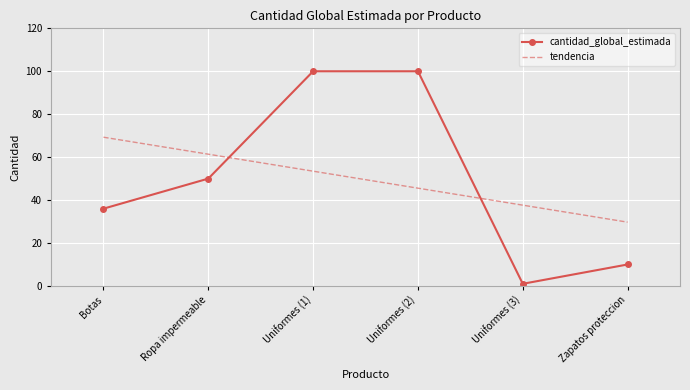

What position from the right is Ropa impermeable?

5